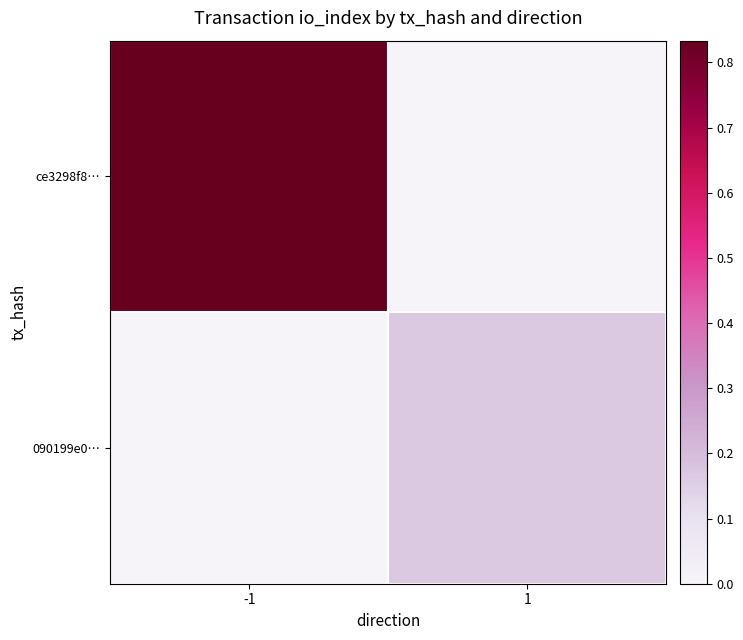

What is the greatest value displayed?

0.8